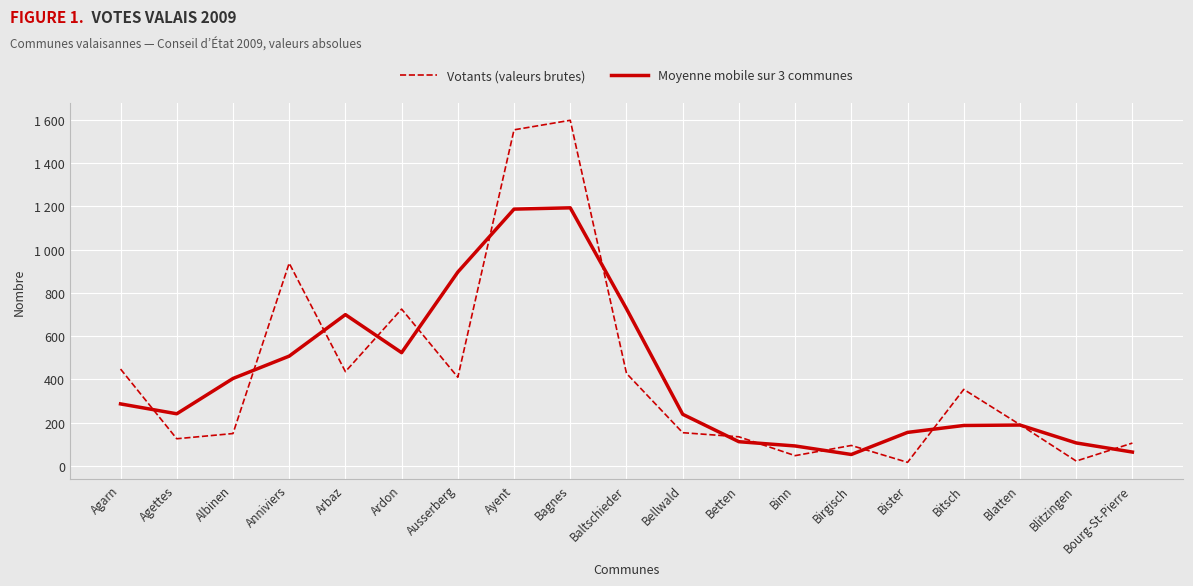

How many interior local valleys does the Votants (valeurs brutes) series have?

6